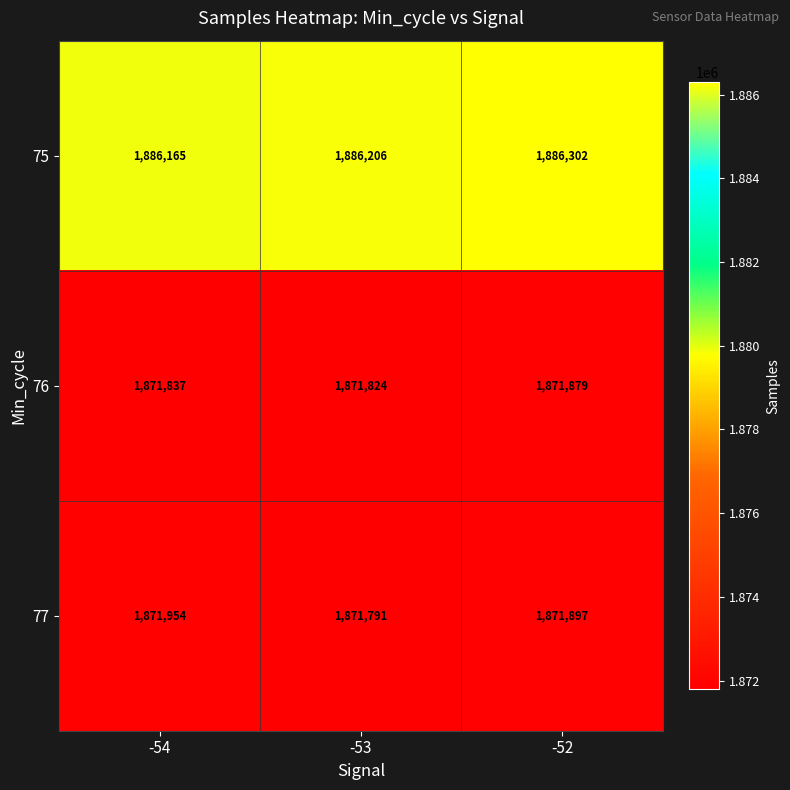

What is the difference between the highest and lowest values at -54?

14328